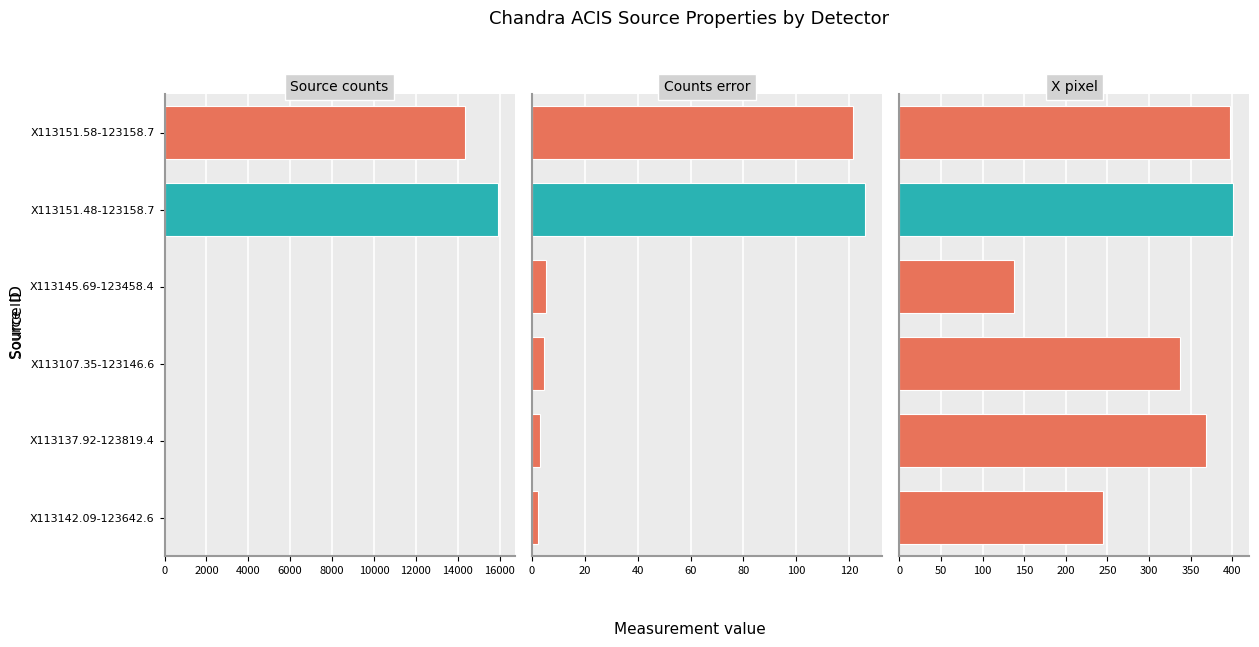

How many series are shown in this chart?

3